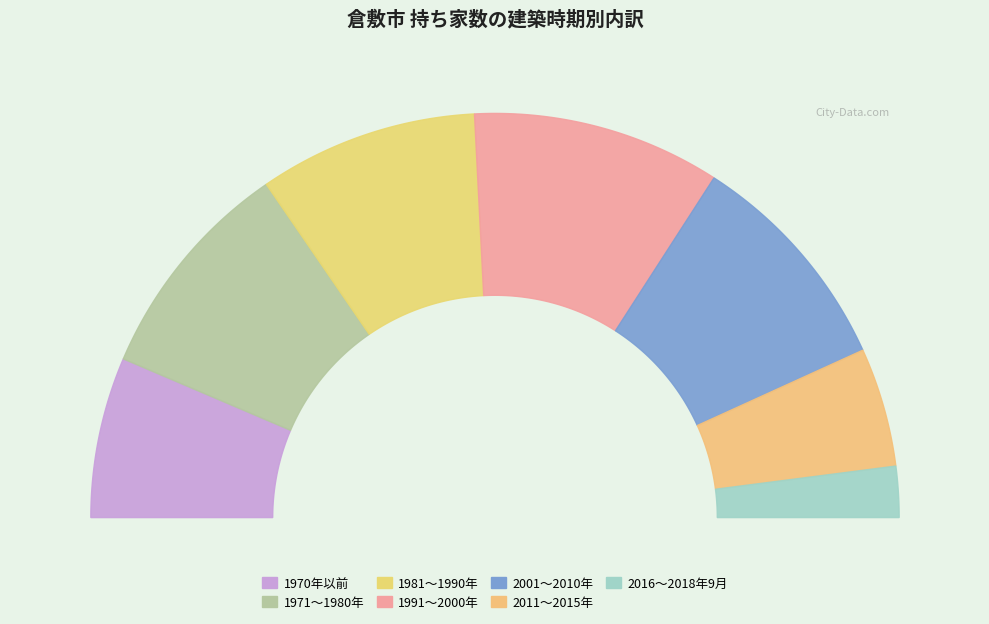

What percentage do 1981～1990年 and 2011～2015年 together represent?

27.1%